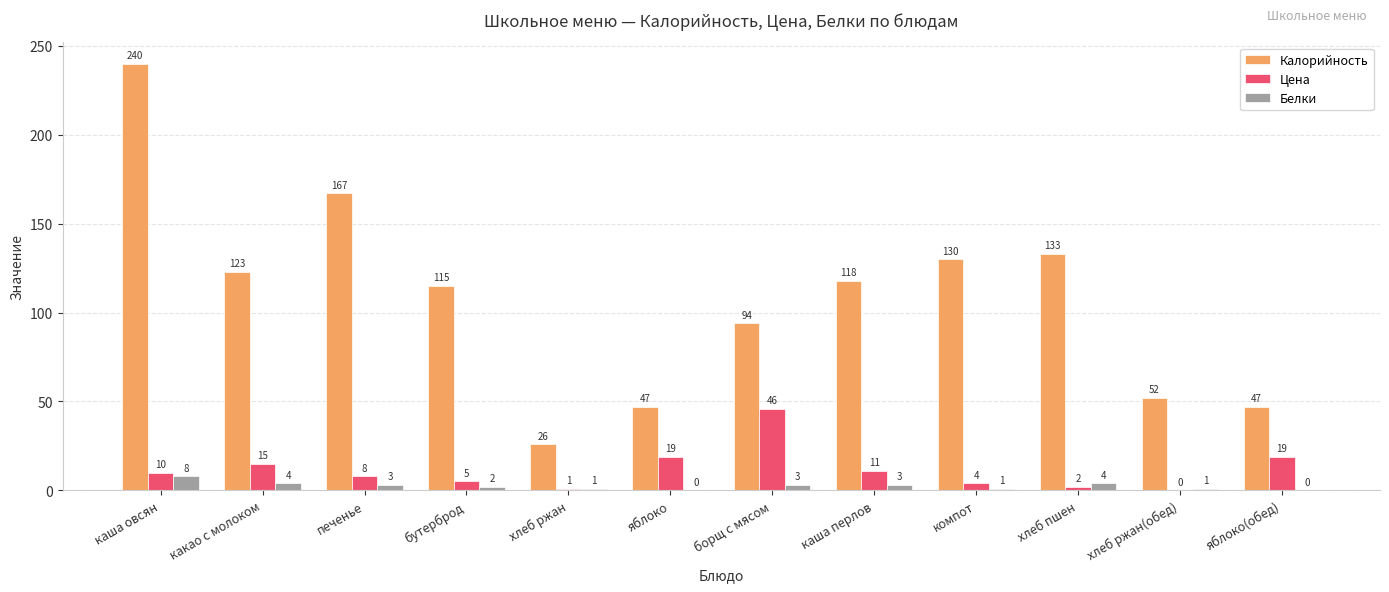

What is the maximum value shown in the chart?

240